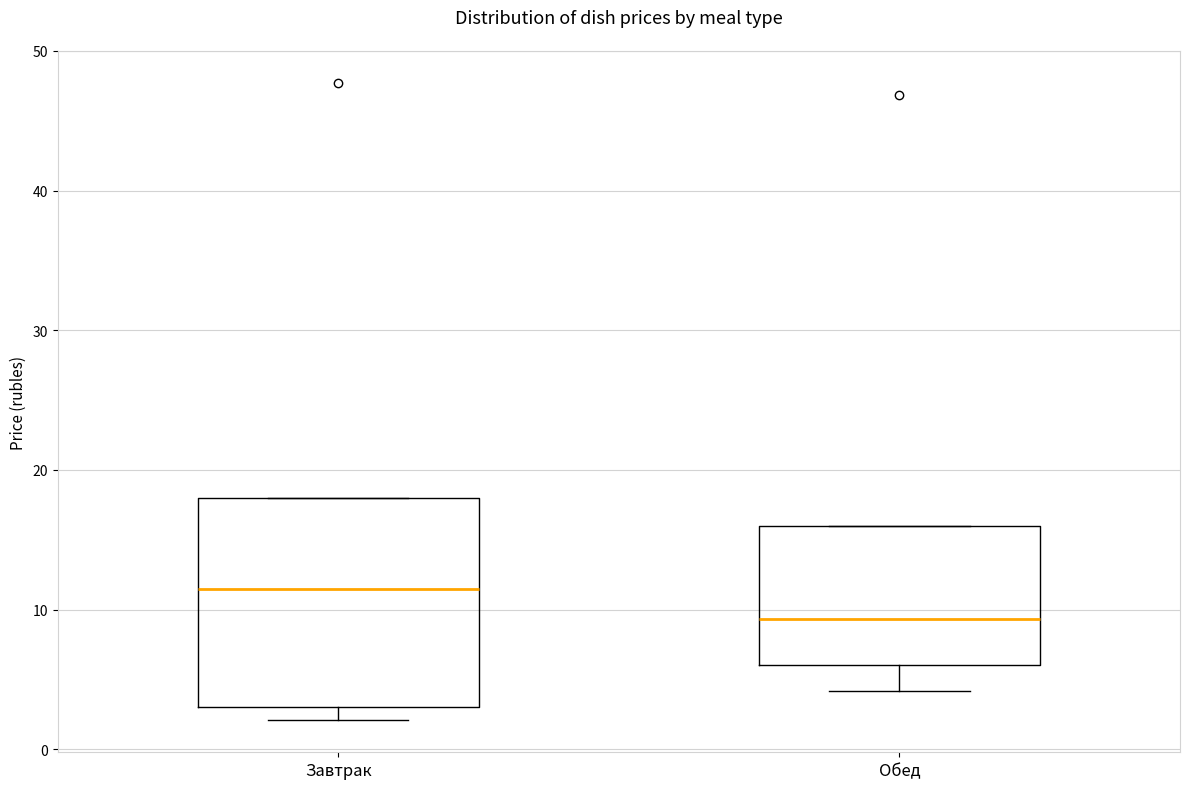

Which box's median line is the highest?

Завтрак